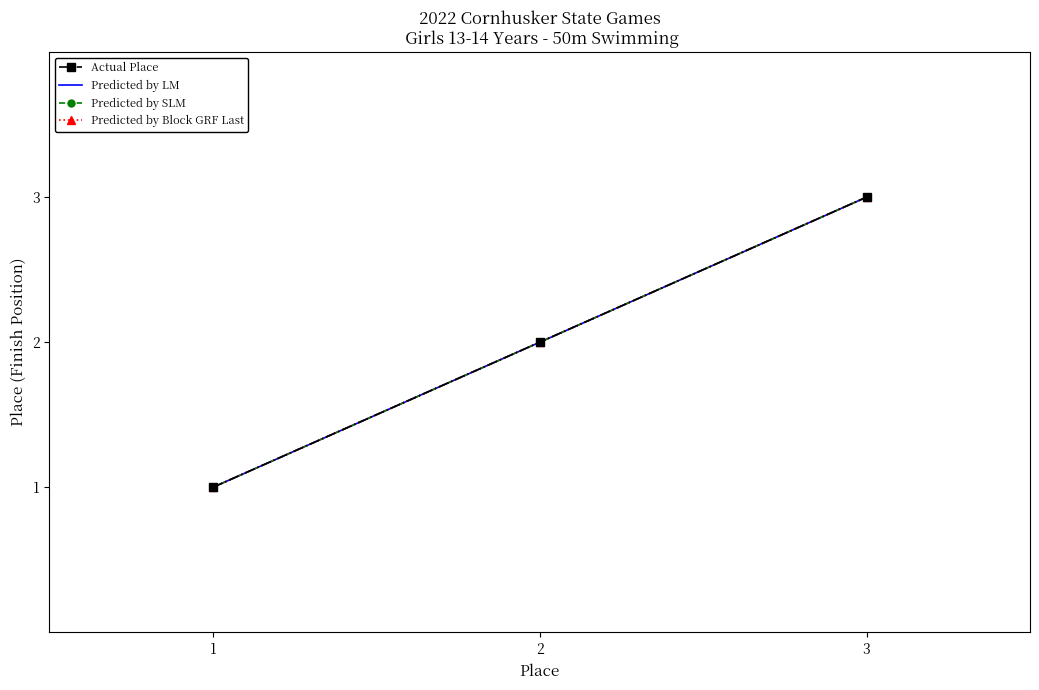

Reading left to right, list all the values displayed in this chart.

Actual Place: 1=1	2=2	3=3
Predicted by LM: 1=1	2=2	3=3
Predicted by SLM: 1=1	2=2	3=3
Predicted by Block GRF Last: 1=1	2=2	3=3